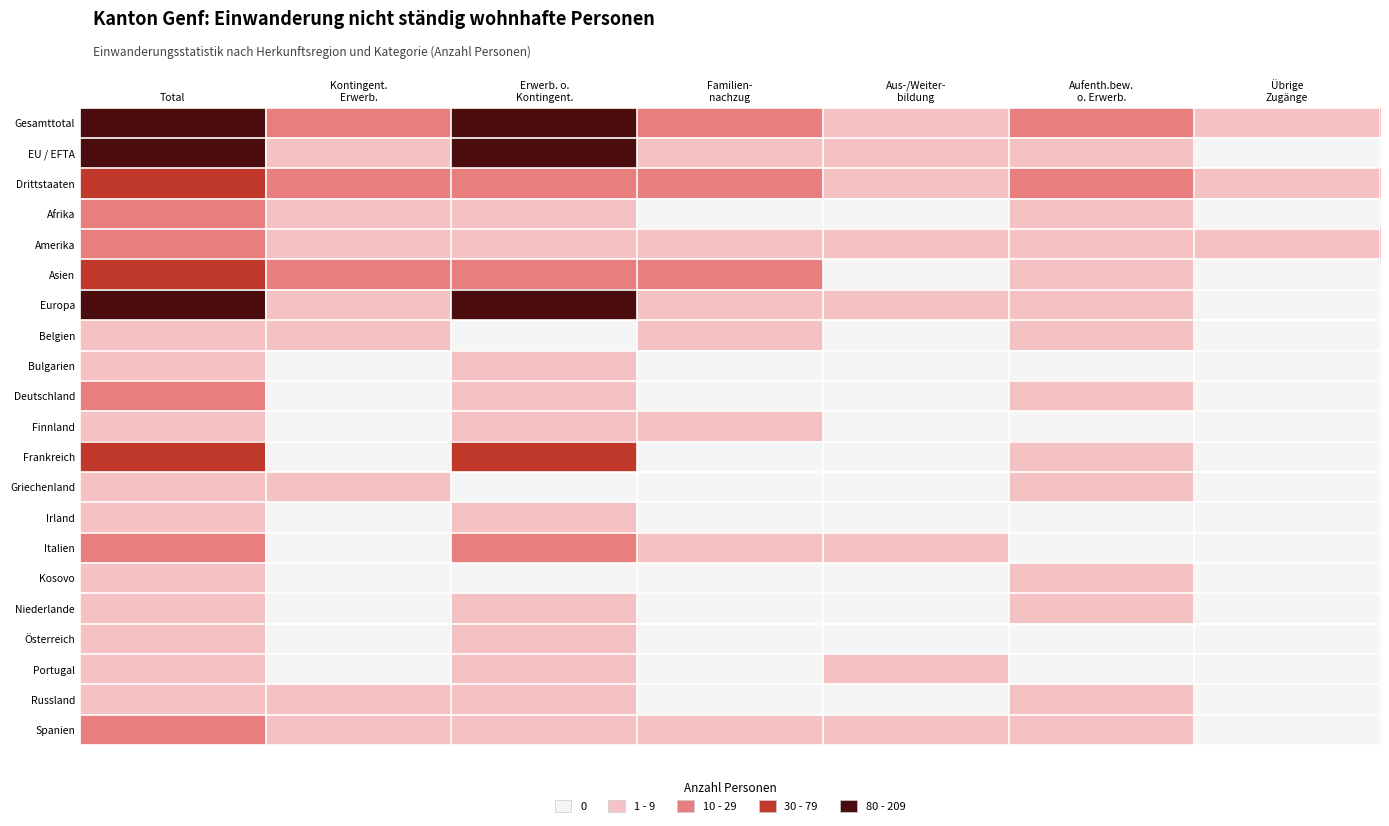

How many data points does each series have?

7